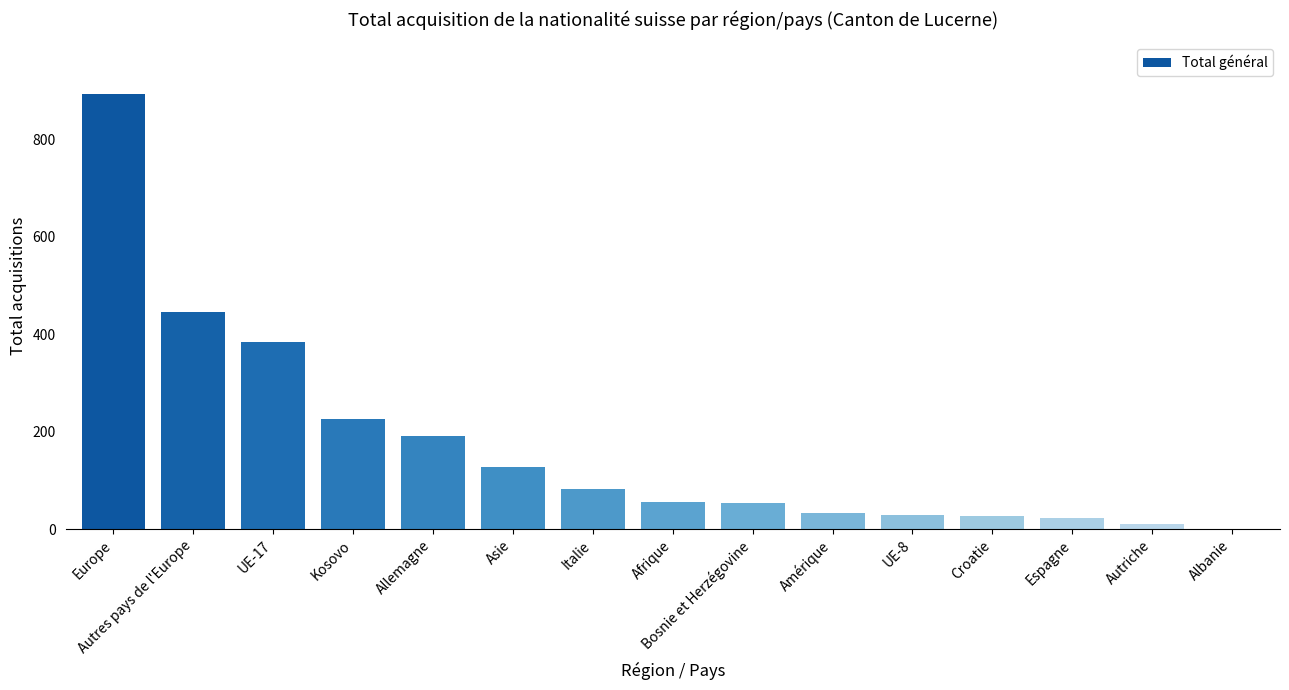

Are the bars horizontal?

No